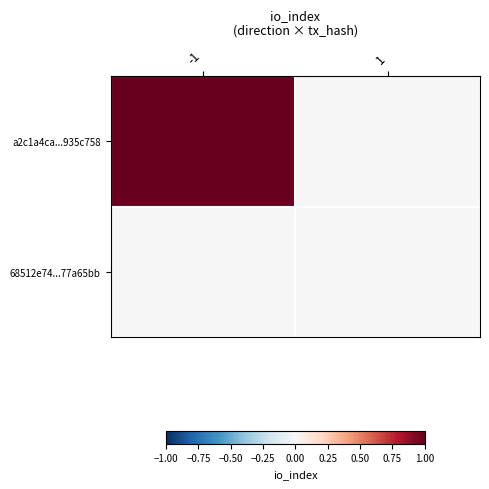

Which category has the highest value across all series?

-1